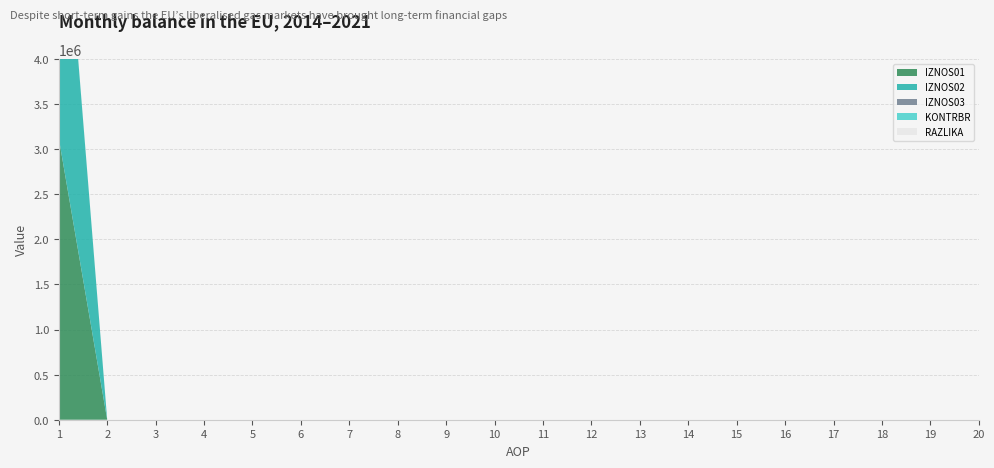

Reading left to right, list all the values displayed in this chart.

IZNOS01: 3121771.3	0.0	0.0	0.0	0.0	0.0	0.0	0.0	0.0	0.0	0.0	0.0	0.0	0.0	0.0	0.0	0.0	0.0	0.0	0.0
IZNOS02: 3541148.9	0.0	0.0	0.0	0.0	0.0	0.0	0.0	0.0	0.0	0.0	0.0	0.0	0.0	0.0	0.0	0.0	0.0	0.0	0.0
IZNOS03: 0.0	0.0	0.0	0.0	0.0	0.0	0.0	0.0	0.0	0.0	0.0	0.0	0.0	0.0	0.0	0.0	0.0	0.0	0.0	0.0
KONTRBR: 10204.1	0.0	0.0	0.0	0.0	0.0	0.0	0.0	0.0	0.0	0.0	0.0	0.0	0.0	0.0	0.0	0.0	0.0	0.0	0.0
RAZLIKA: 0.4	0.0	0.0	0.0	0.0	0.0	0.0	0.0	0.0	0.0	0.0	0.0	0.0	0.0	0.0	0.0	0.0	0.0	0.0	0.0